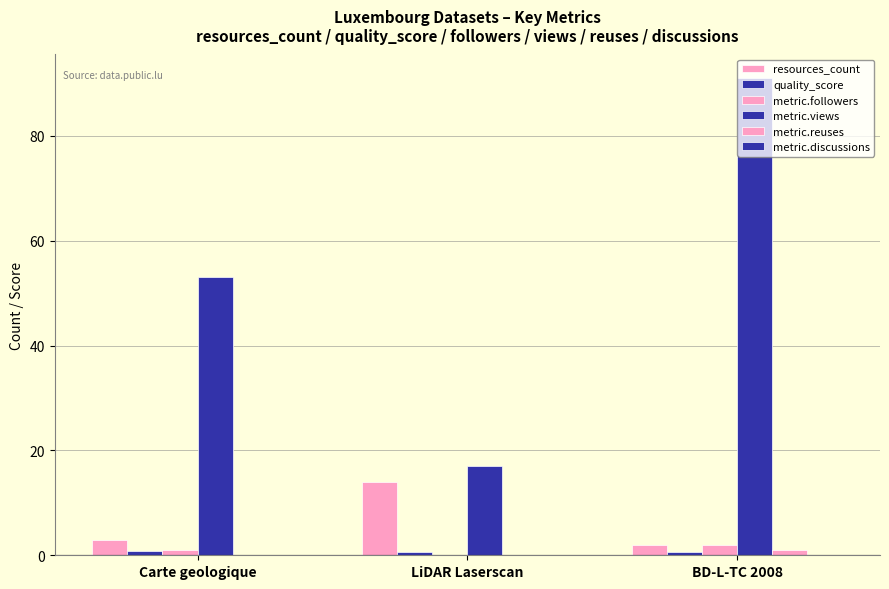

Reading right to left, transcribe all the data shown in this chart.

resources_count: 2.0	14.0	3.0
quality_score: 0.7	0.6	0.8
metric.followers: 2.0	0.0	1.0
metric.views: 91.0	17.0	53.0
metric.reuses: 1.0	0.0	0.0
metric.discussions: 0.0	0.0	0.0